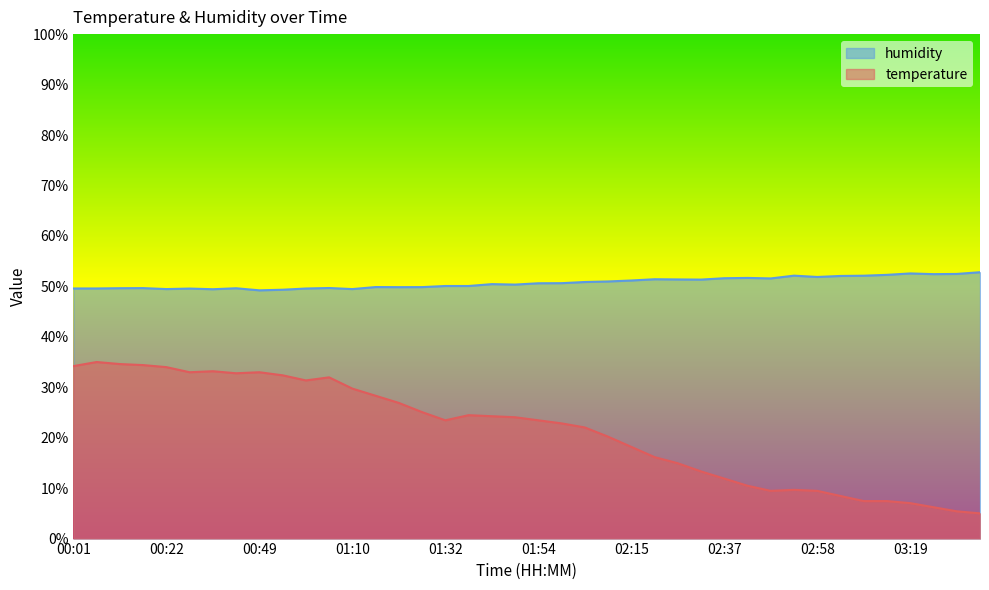

What is the label of the 8th point from the left?

00:44